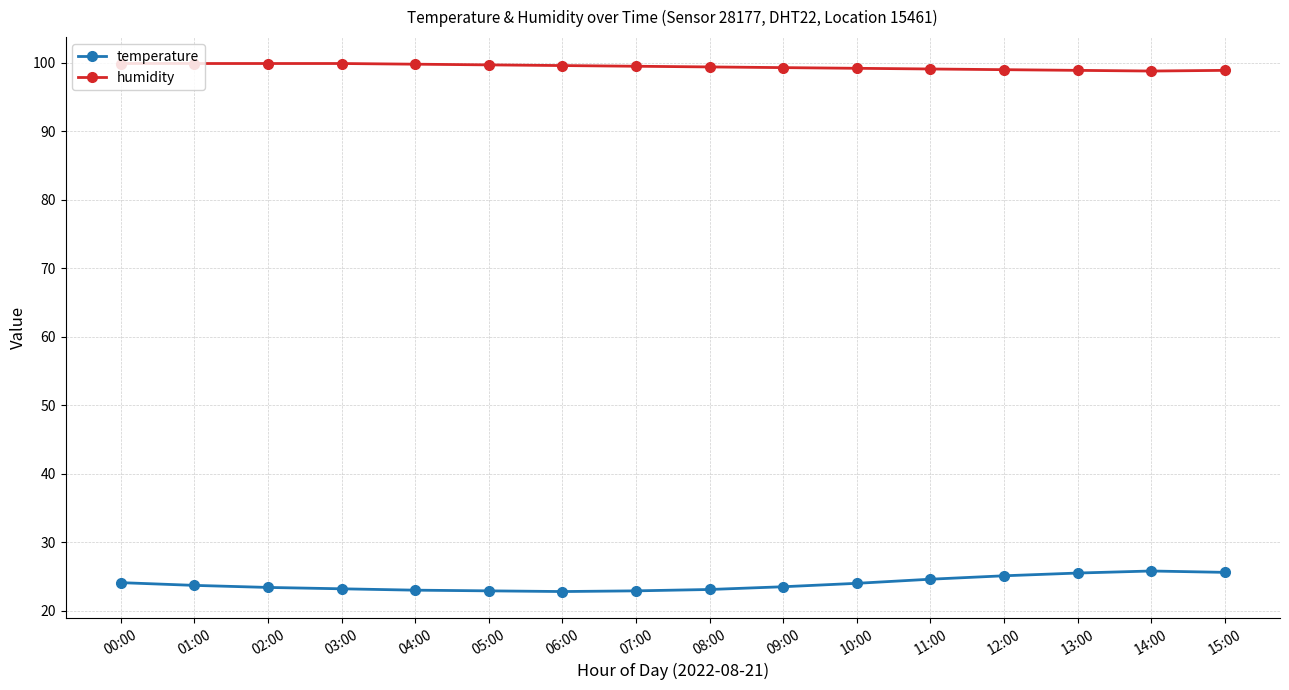

Is the value of temperature at 15:00 greater than the value of humidity at 14:00?

No